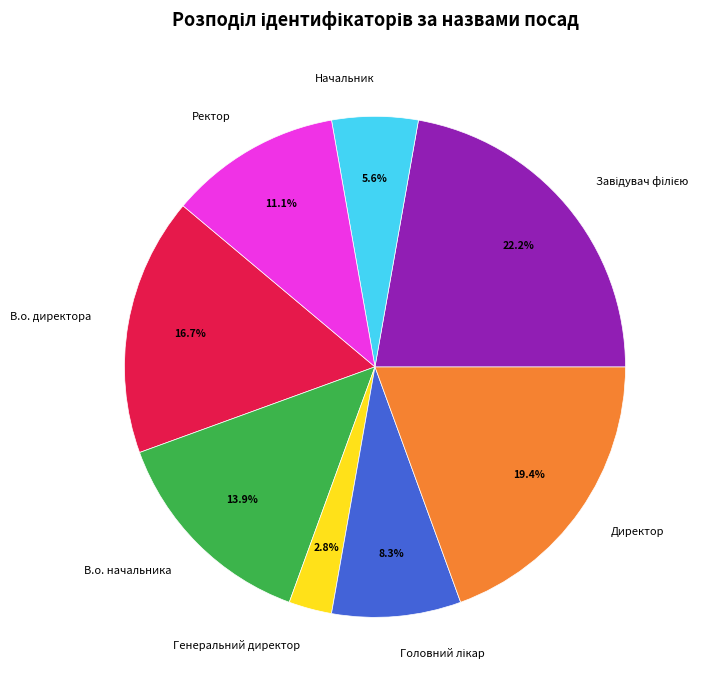

Does Генеральний директор represent more than half of the total?

No